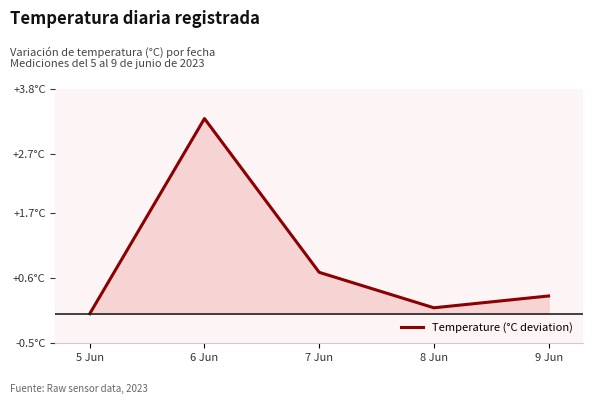

What is the label of the 2nd point from the right?

8 Jun